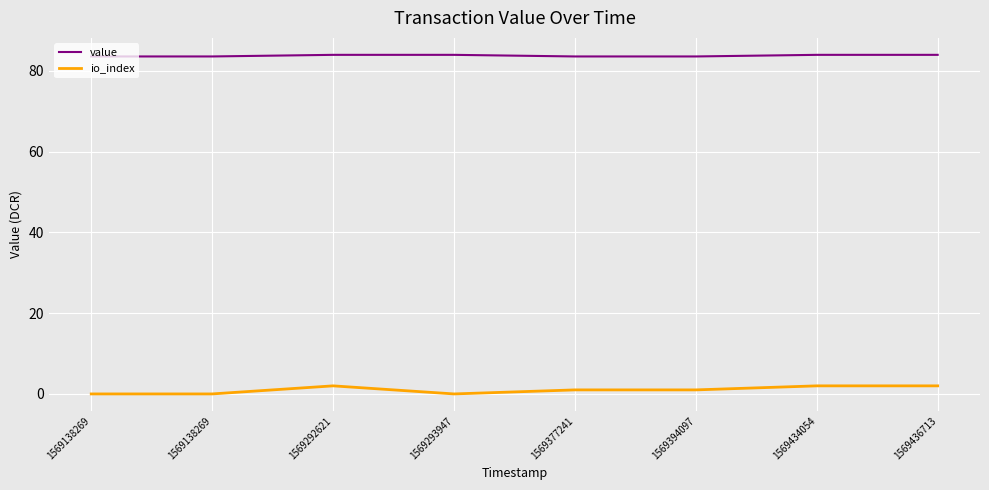

Does the chart display data point markers on the line(s)?

No